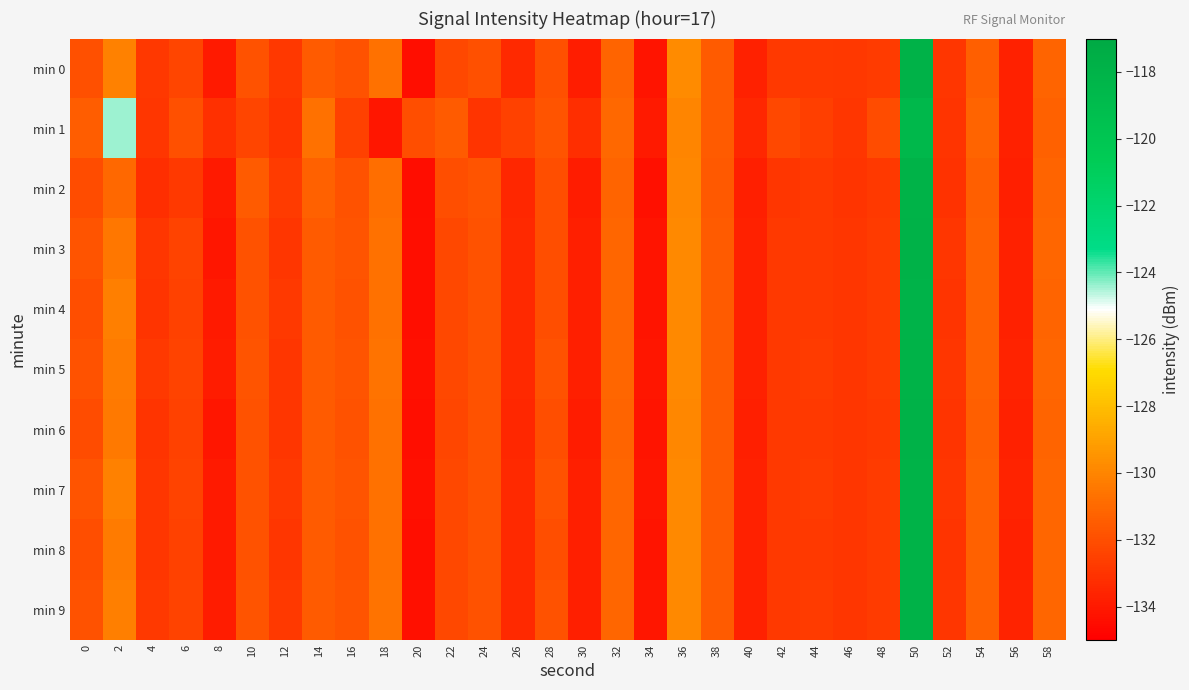

Which series changed the most between 34 and 40?

min 1